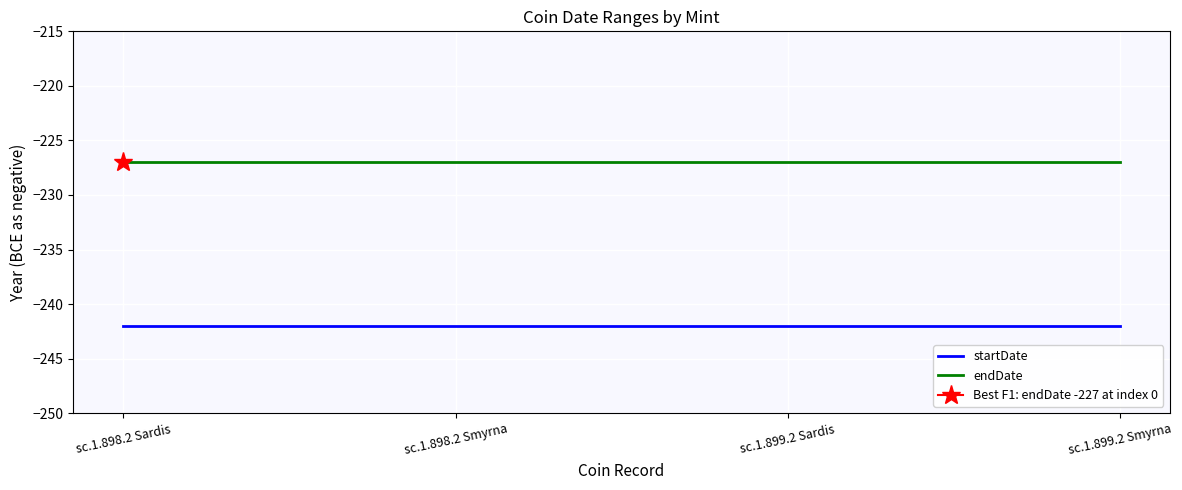

Read the endDate value at sc.1.899.2 Sardis.

-227